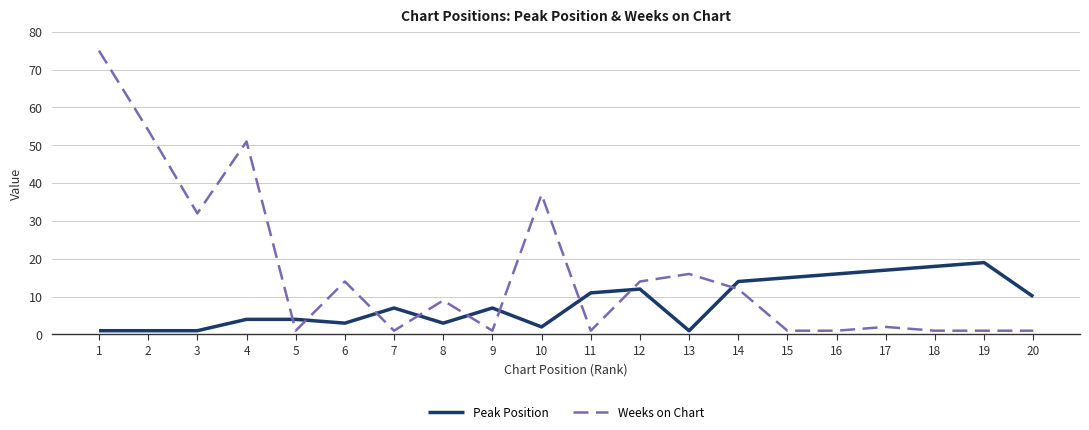

At which category does the chart reach its peak across all series?

1